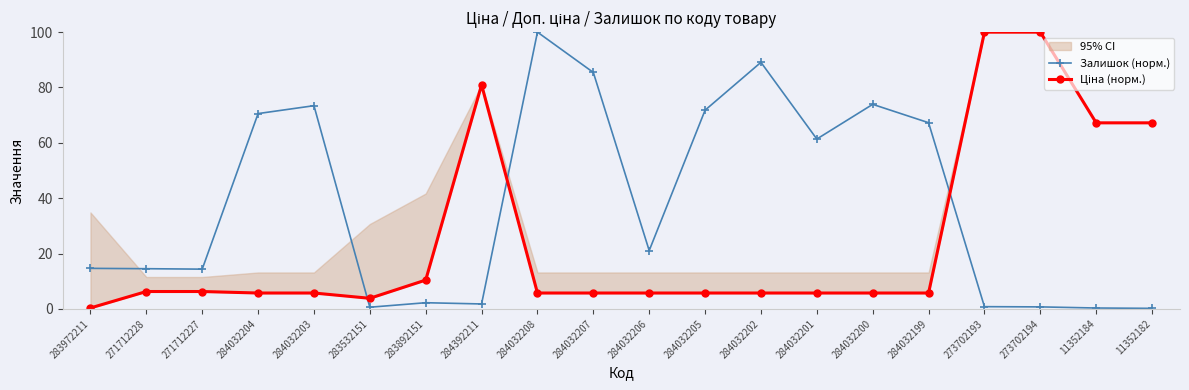

How many values in the Залишок (норм.) series are below 21?

10